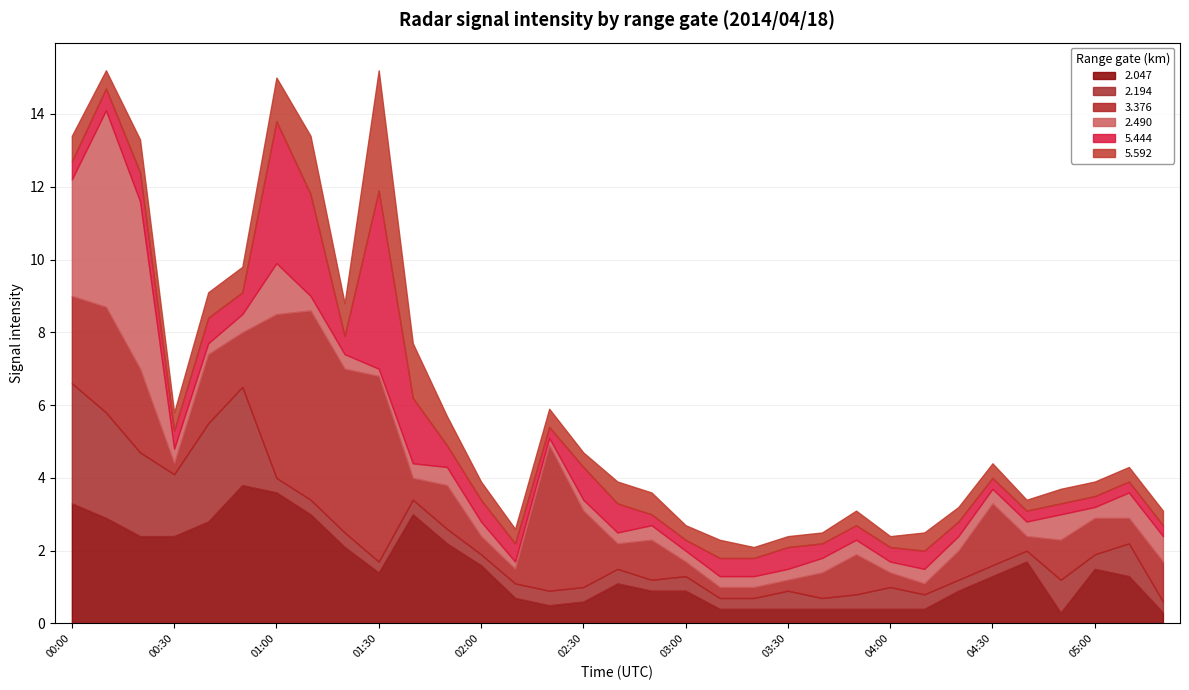

What is the value of the 2.047 point at the 3rd from the left?

2.4